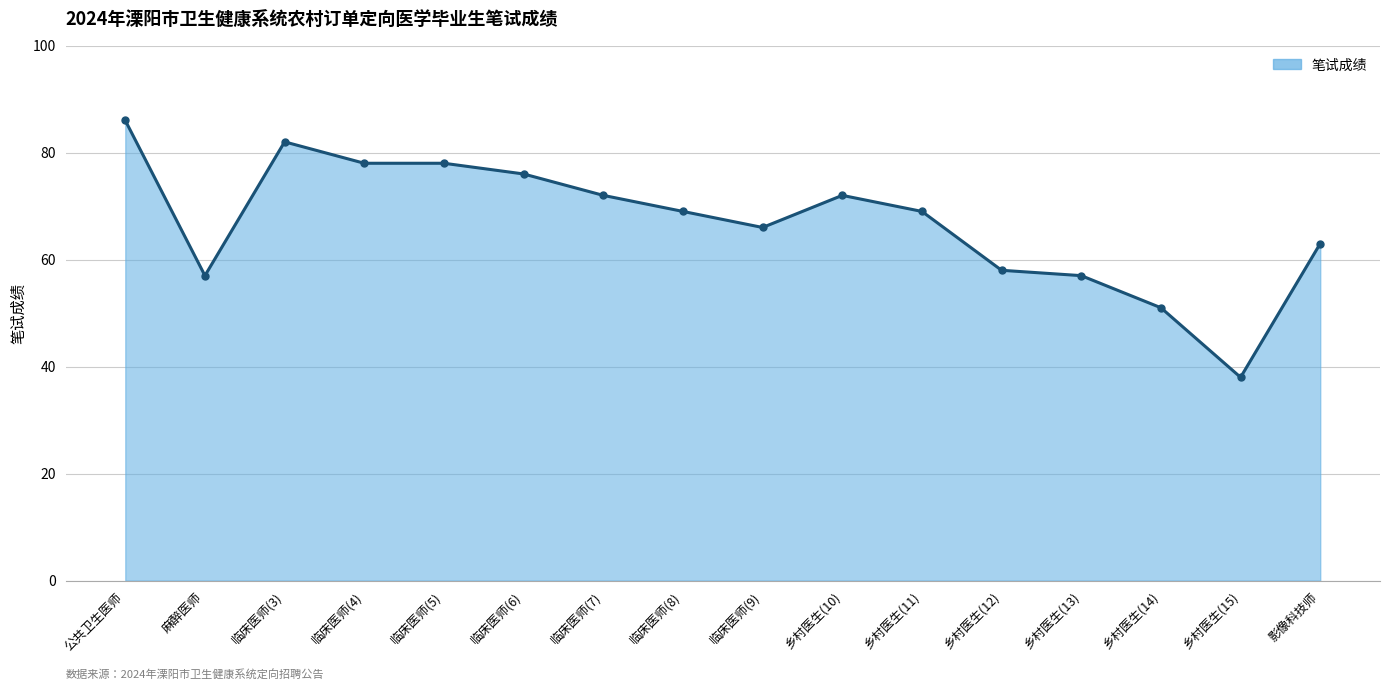

Reading right to left, extract all data points from this chart.

影像科技师=63	乡村医生(15)=38	乡村医生(14)=51	乡村医生(13)=57	乡村医生(12)=58	乡村医生(11)=69	乡村医生(10)=72	临床医师(9)=66	临床医师(8)=69	临床医师(7)=72	临床医师(6)=76	临床医师(5)=78	临床医师(4)=78	临床医师(3)=82	麻醉医师=57	公共卫生医师=86